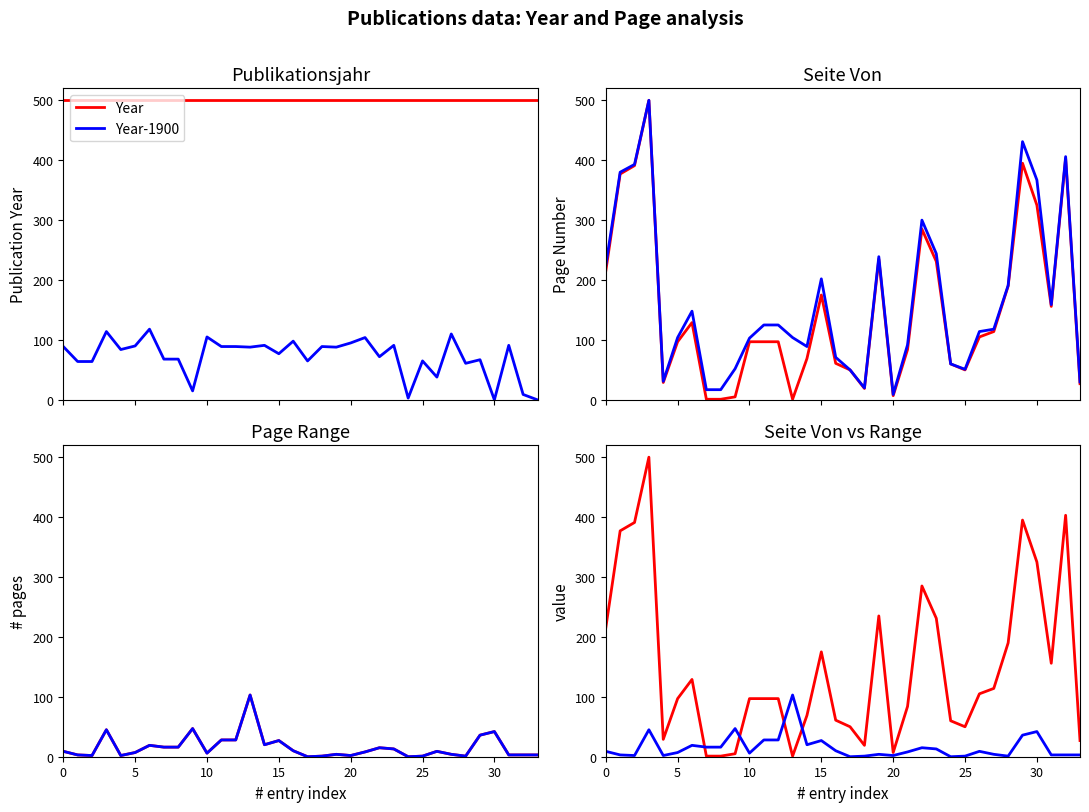

What is the highest value of the Year-1900 series?

118